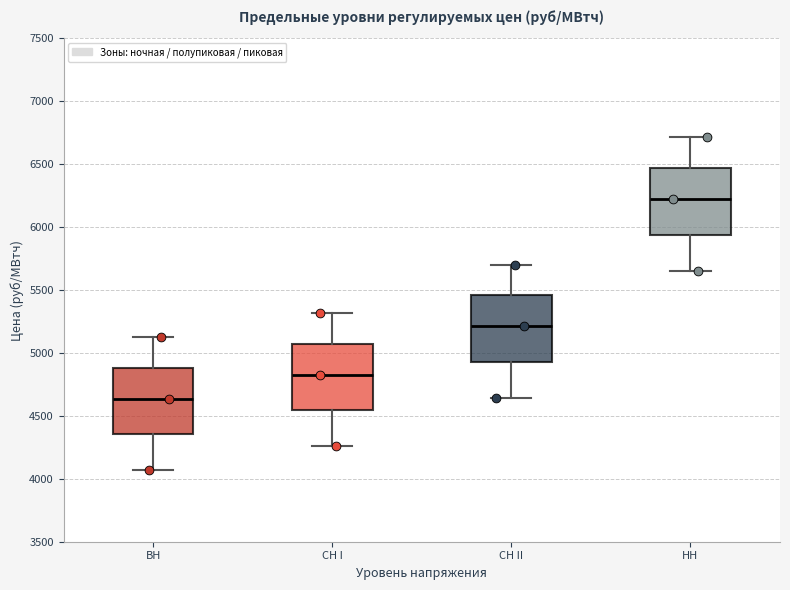

Reading left to right, transcribe this box plot: for each box, give where its median line is, the range the box spans, and where its two whiskers end, as read against the y-axis. The values are not printed on the chart, so give them approximately, as read against the axis.

ВН: median 4650, box 4350 to 4900, whiskers 4050 to 5150
СН I: median 4850, box 4550 to 5050, whiskers 4250 to 5300
СН II: median 5200, box 4950 to 5450, whiskers 4650 to 5700
НН: median 6250, box 5950 to 6450, whiskers 5650 to 6700